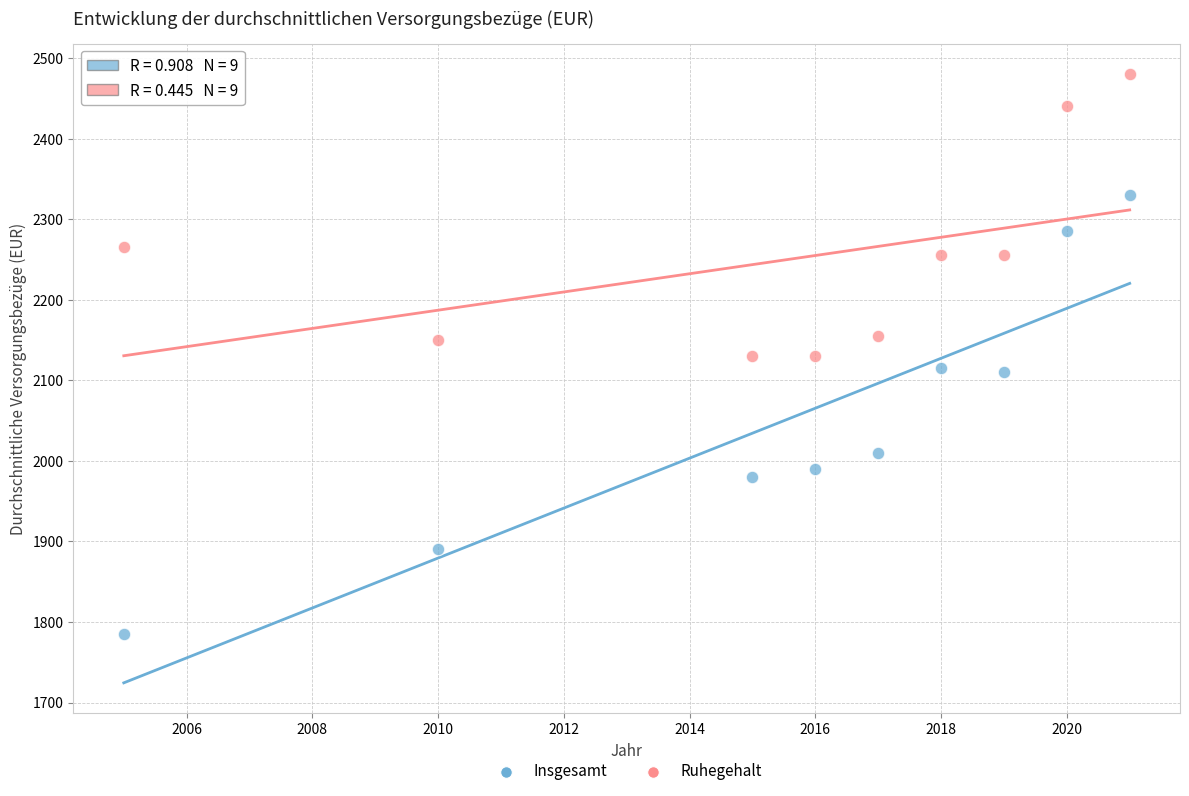

What are all the series names shown in the legend?

Insgesamt, Ruhegehalt